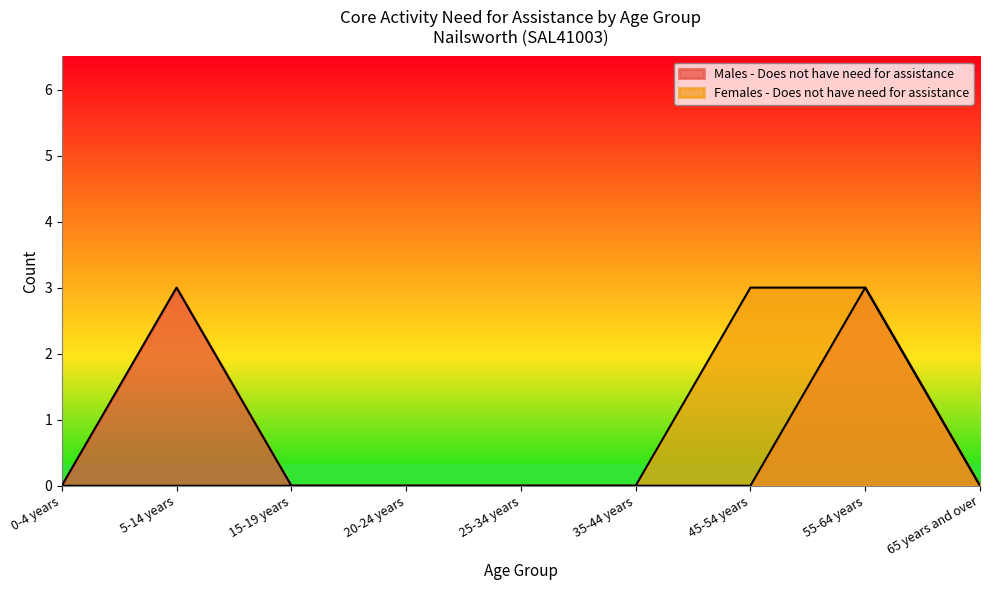

True or false: Females - Does not have need for assistance has more than 0 interior local peaks.

False